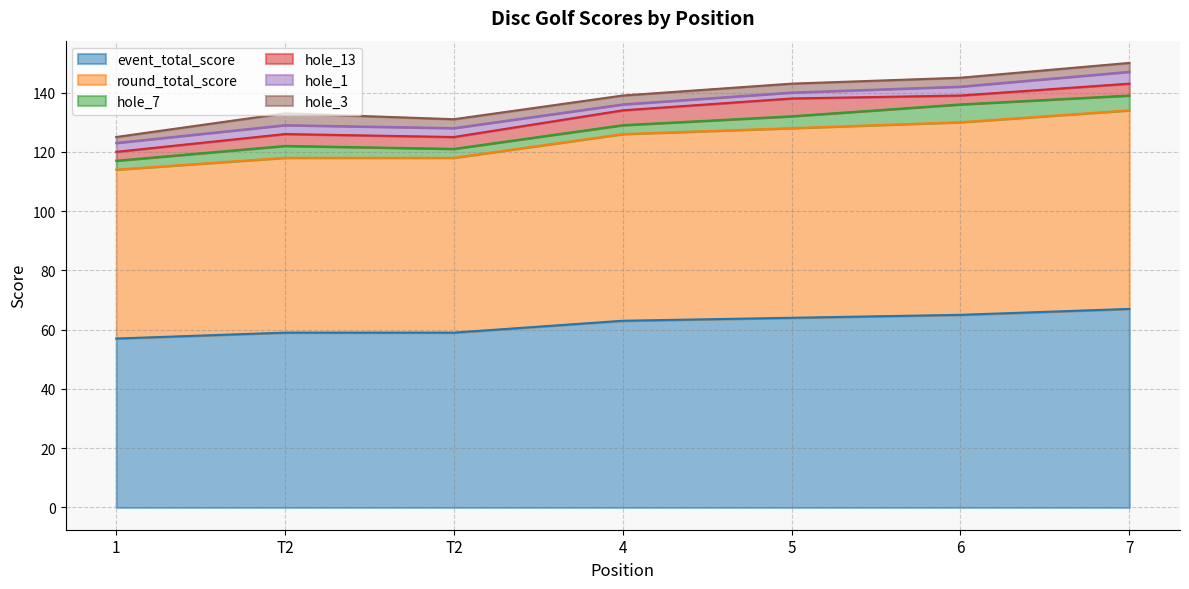

What value does the hole_3 series have at T2?

3